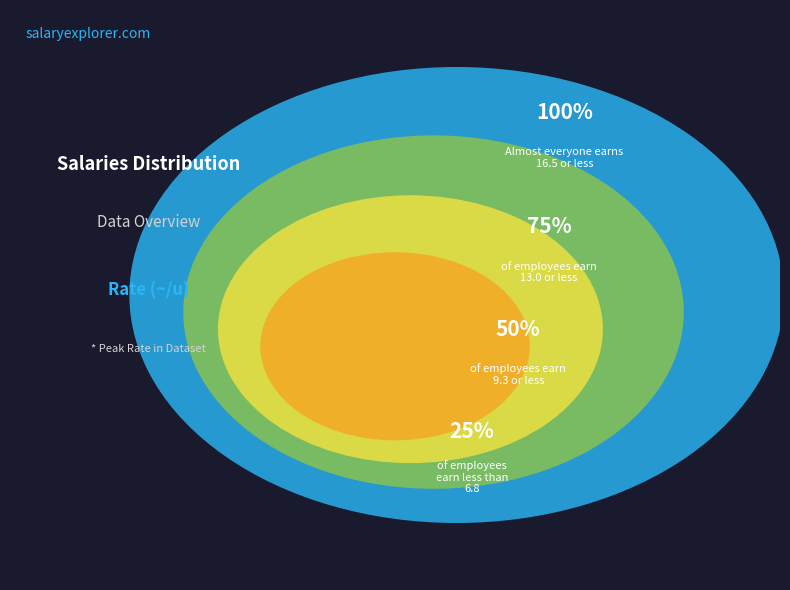

The 13.0 slice represents 23% of the pie. True or false?

False